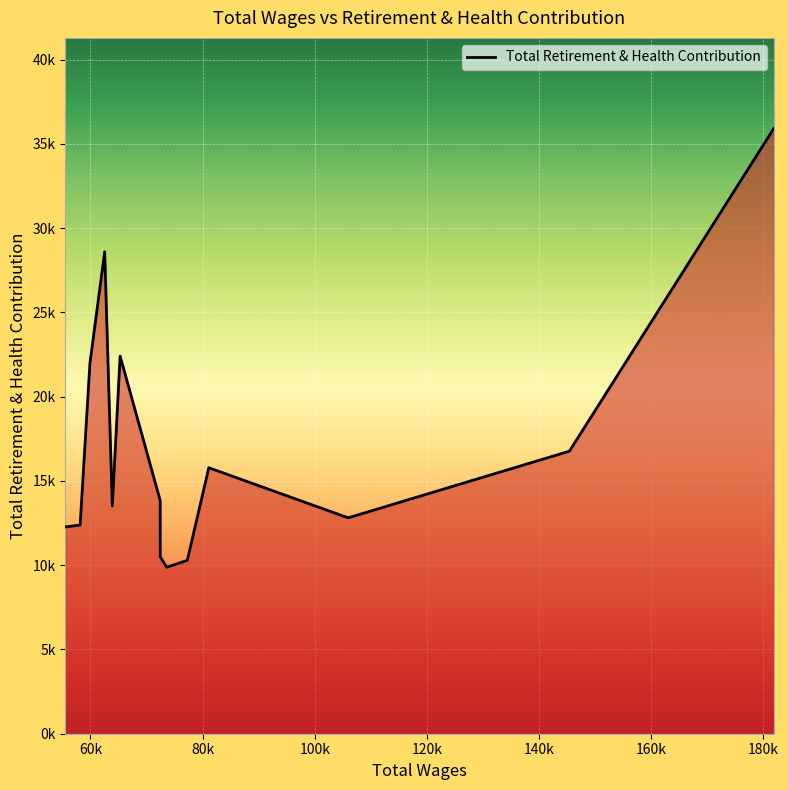

Where is the data nearest to the value 22895?

65285.0